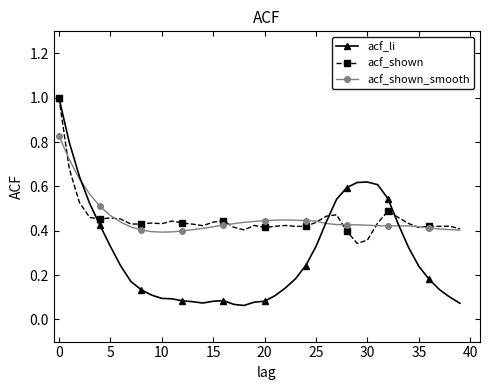

Which series has the largest range (max minus min)?

acf_li